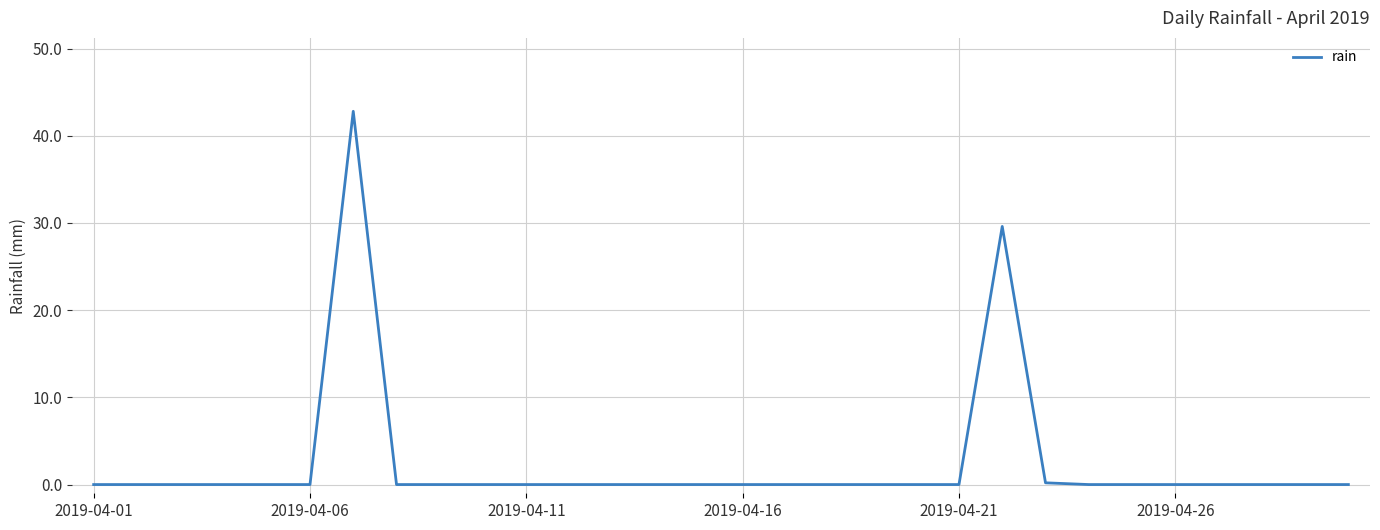

What is the difference between the maximum and minimum values?

42.8